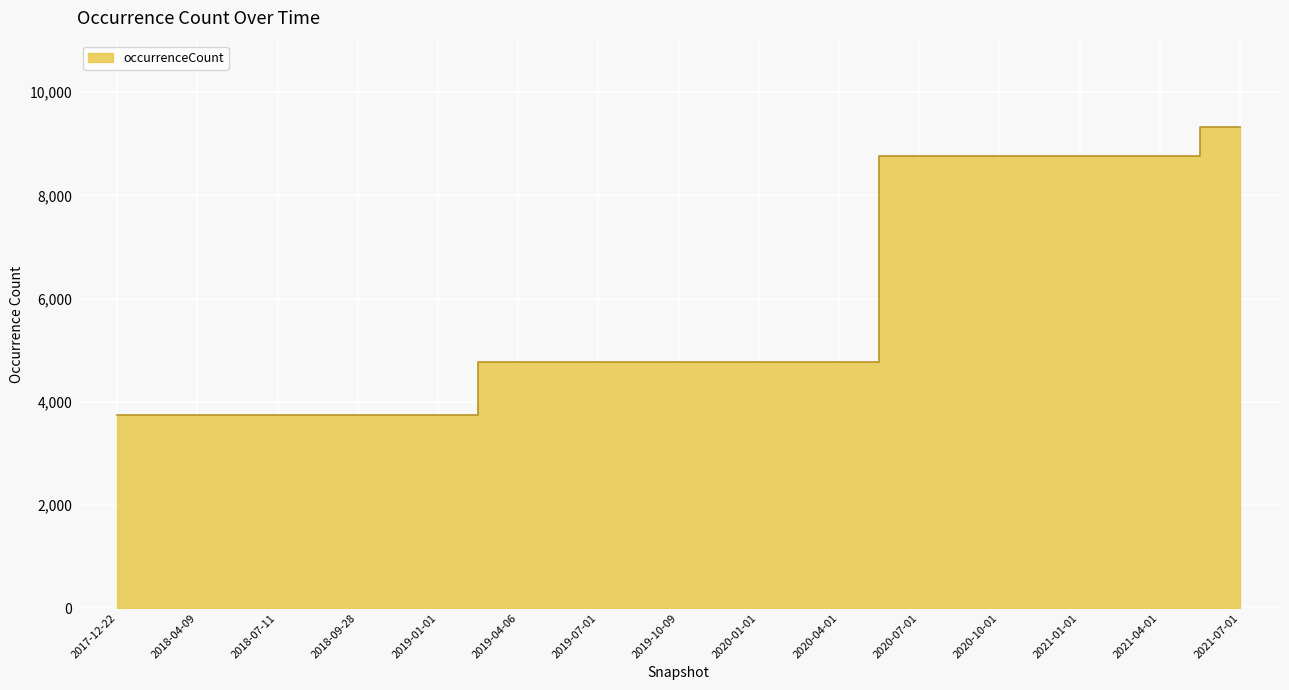

What is the difference between the values at 2020-10-01 and 2019-04-06?

3979